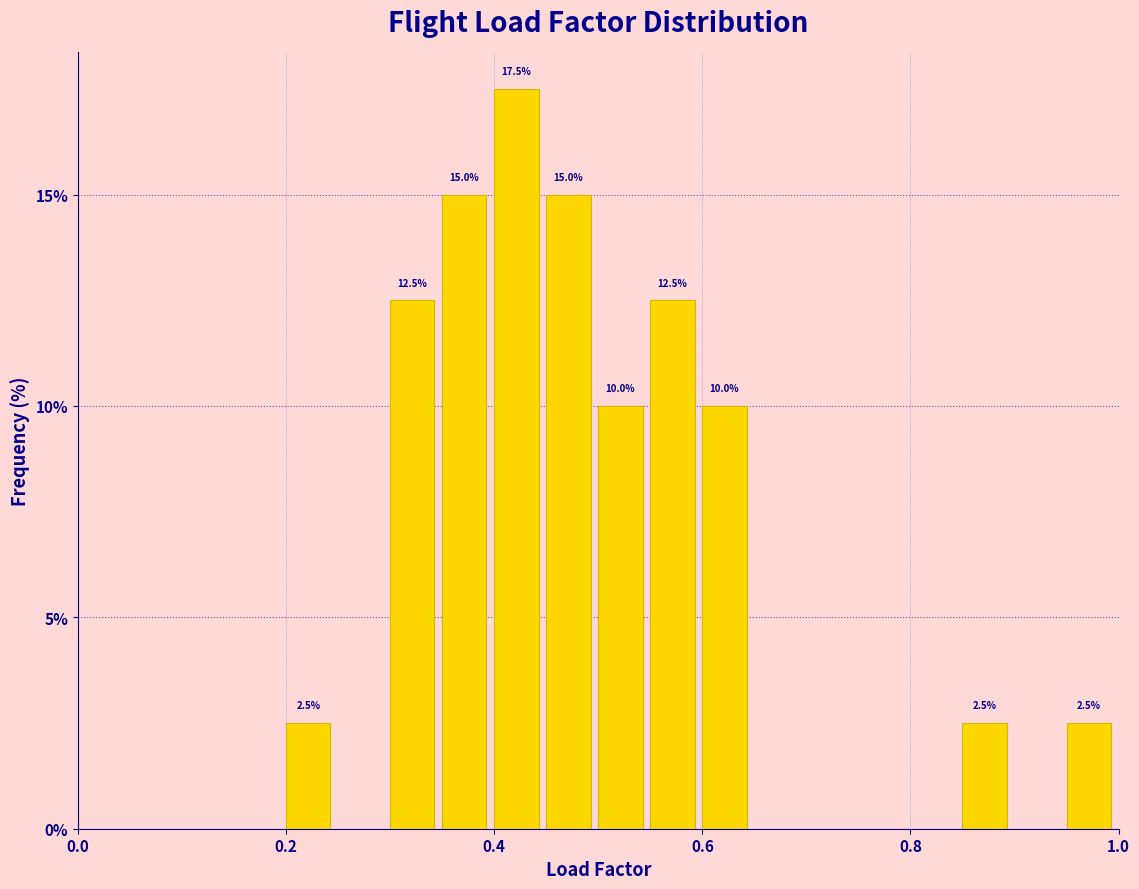

Read against the x-axis, roughly where is the centre of the tallest bar?

0.42